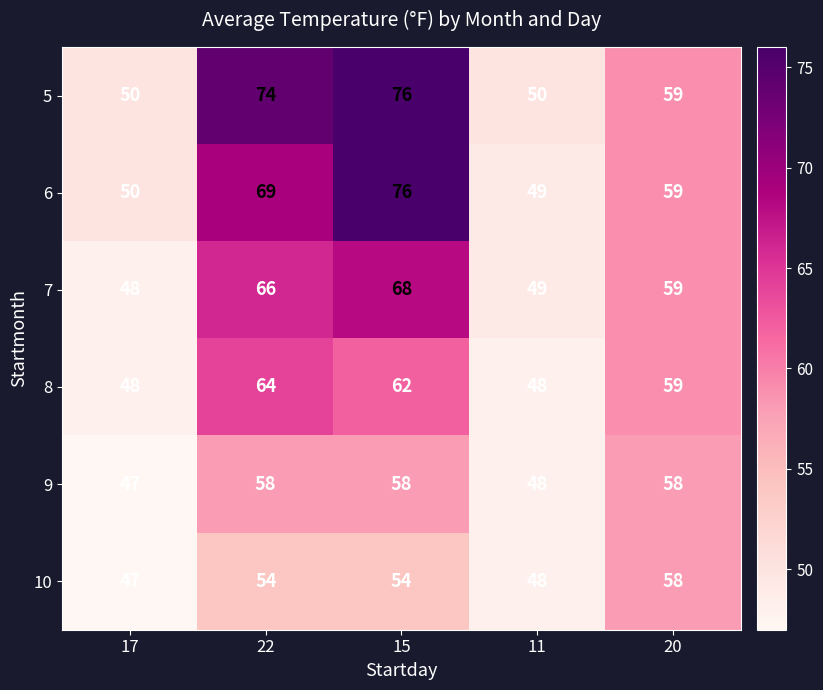

What is the approximate value of 9 at 22, to the nearest 5?

60